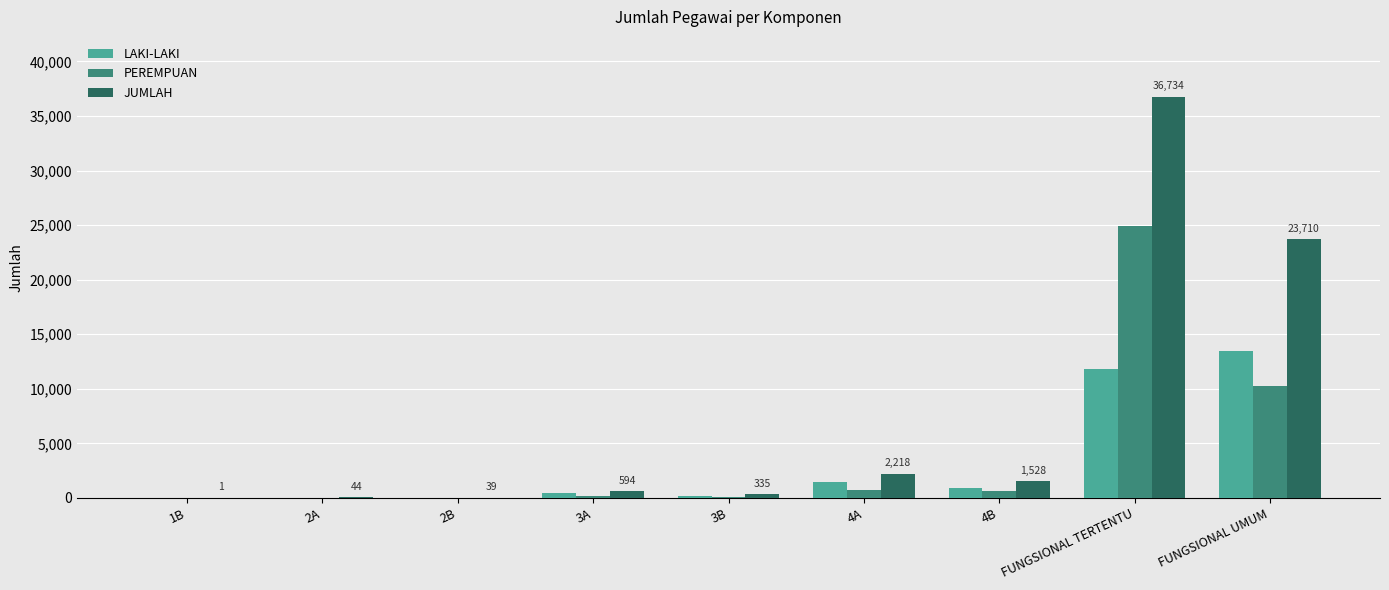

At which label is PEREMPUAN closest to 12459?

FUNGSIONAL UMUM